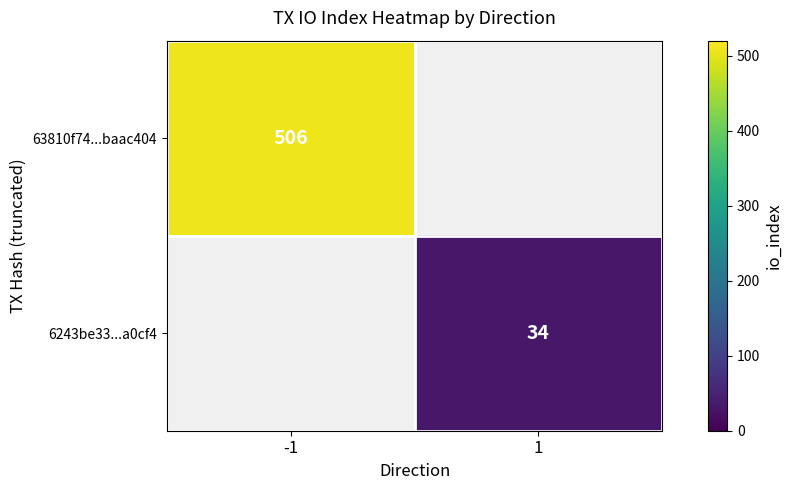

The value of 6243be33...a0cf4 at 1 is 34. True or false?

True